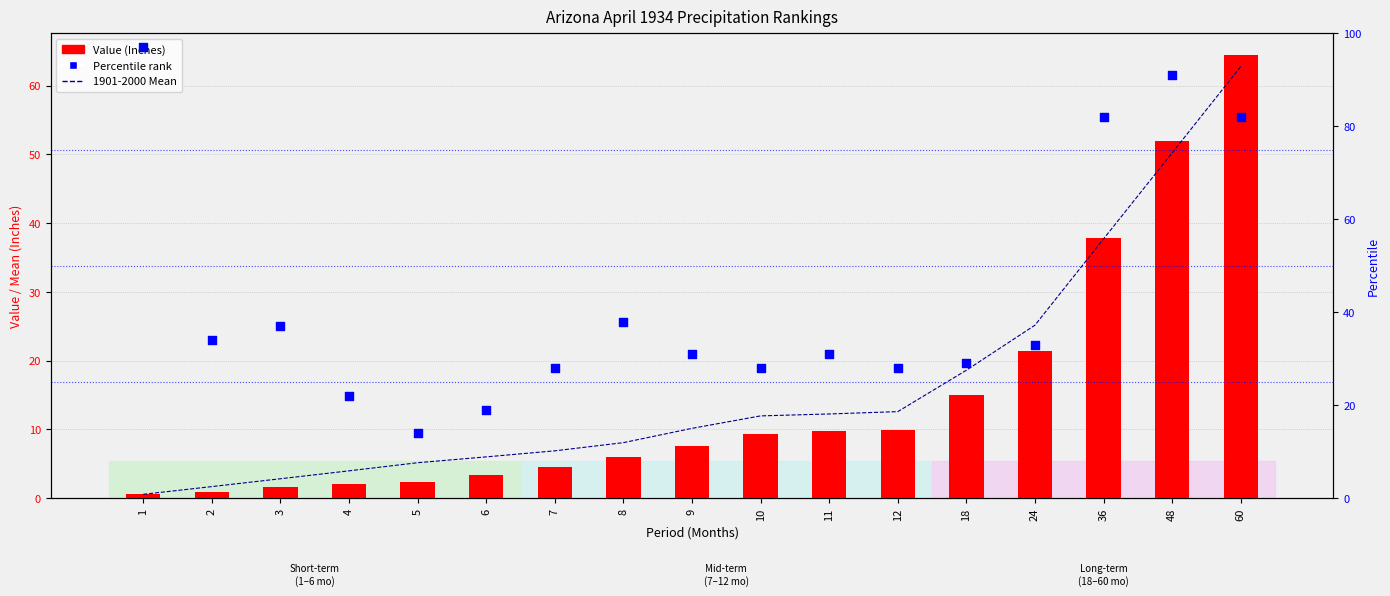

Which series has the largest total across all categories?

Percentile rank